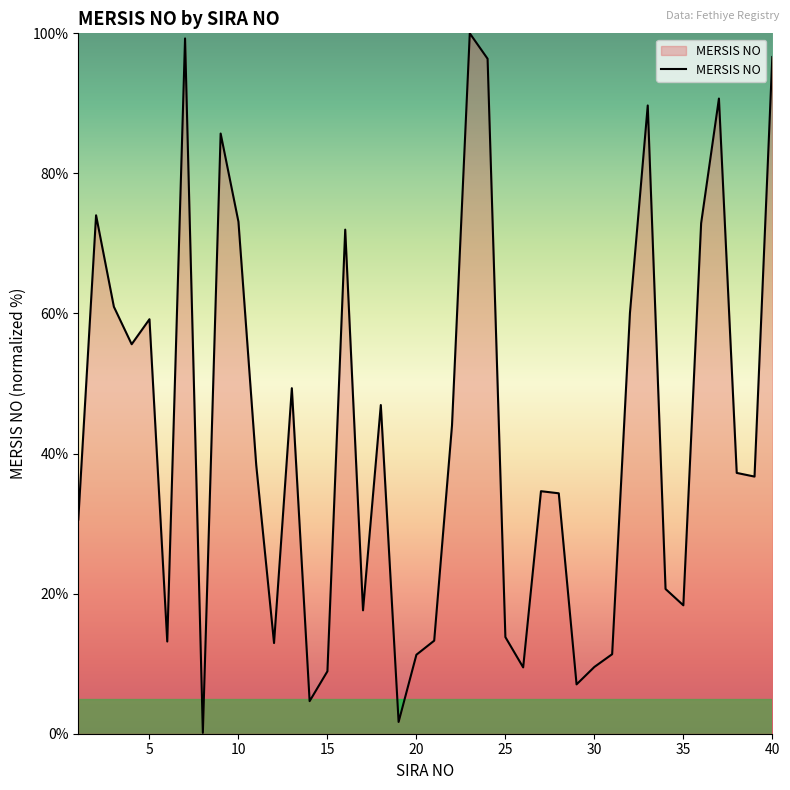

What is the maximum value shown in the chart?

100.0